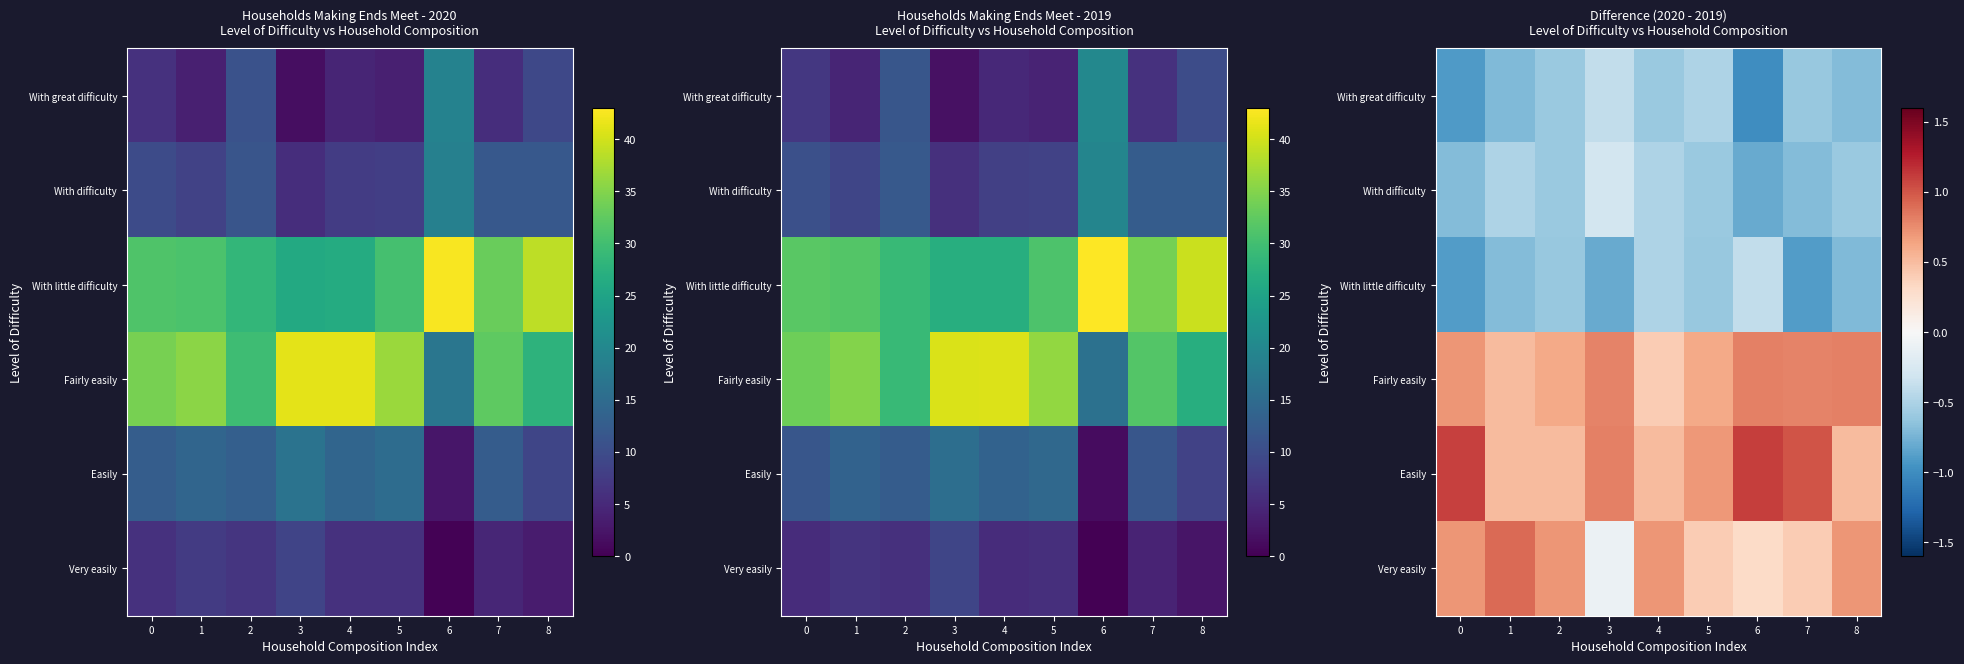

What value does the With great difficulty series have at 0?

-0.9